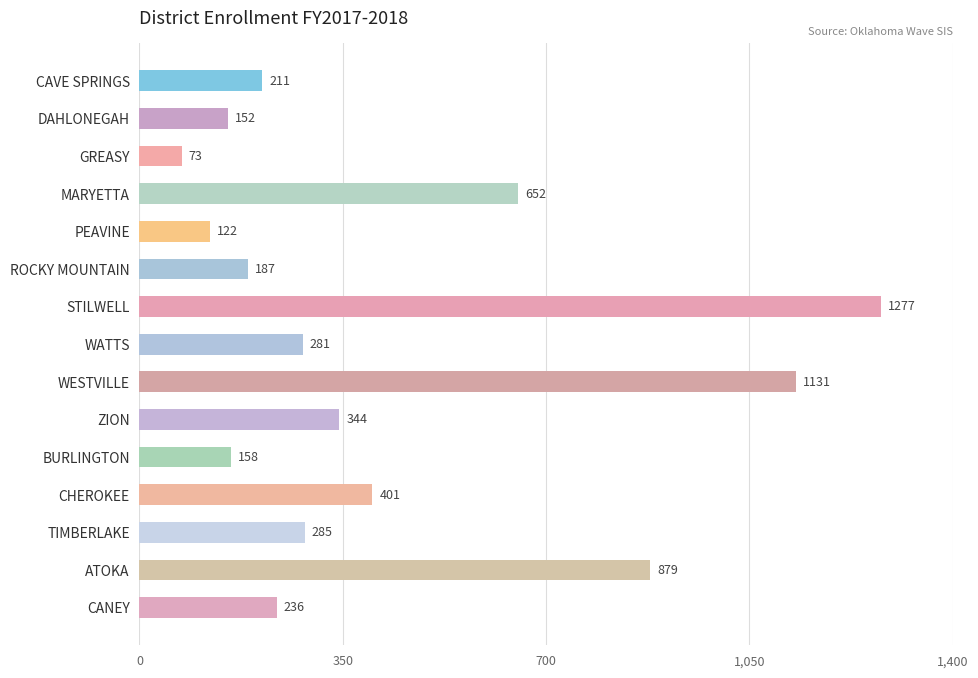

How many values are below 281?

7